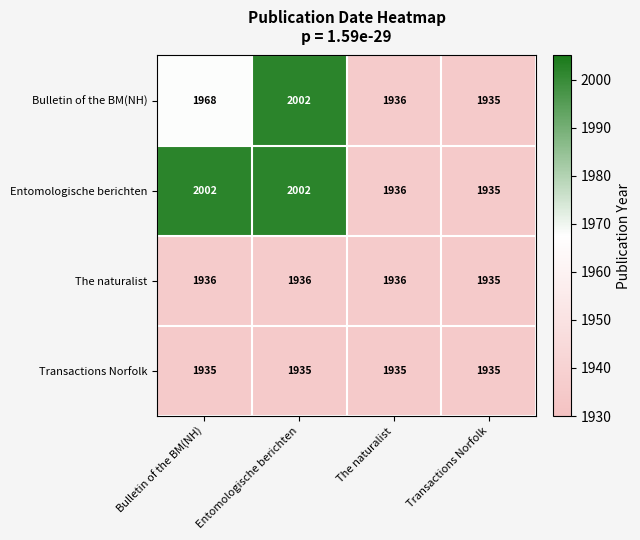

What is the total value across all series at Bulletin of the BM(NH)?

7841